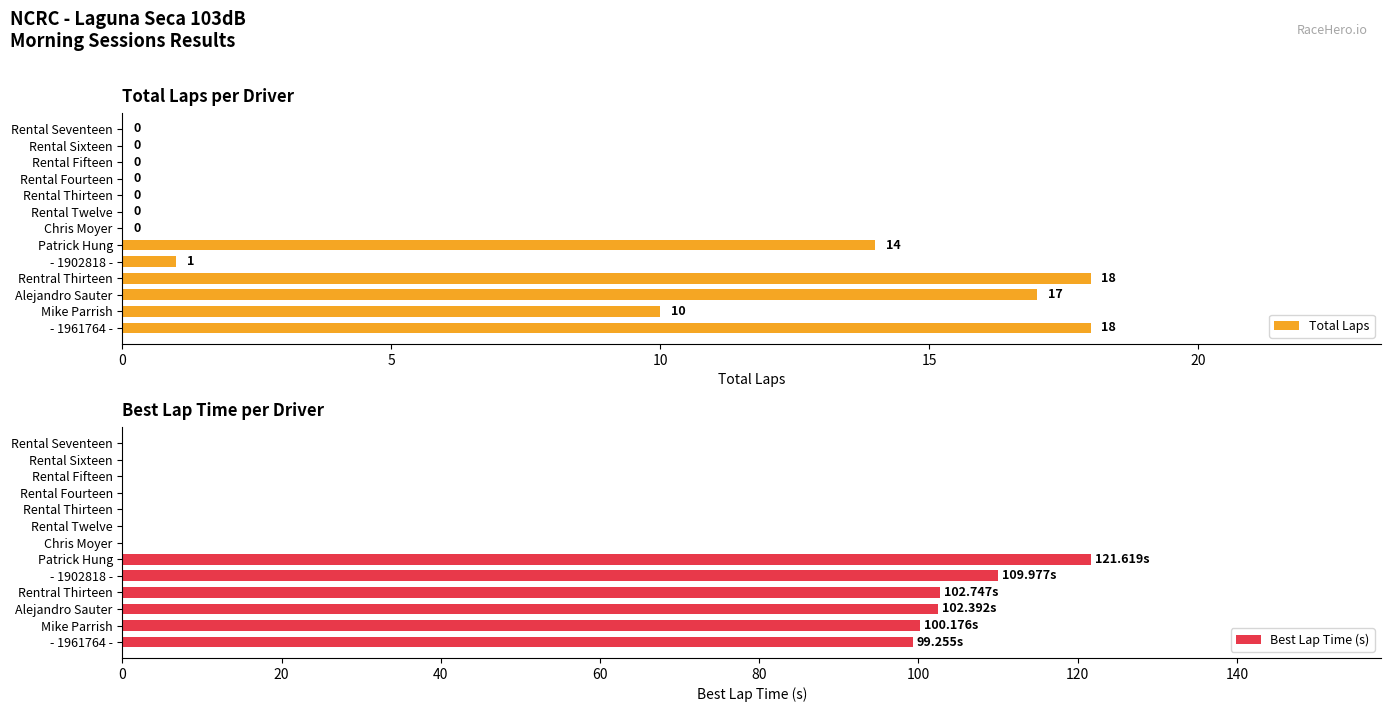

Which series has the largest range (max minus min)?

Best Lap Time (s)